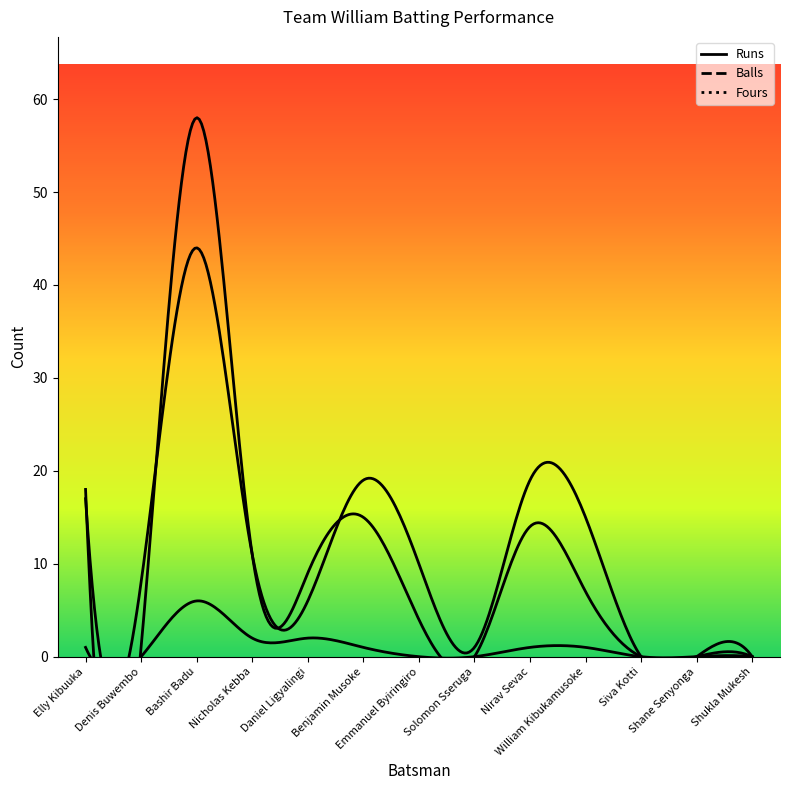

Does the chart have visible grid lines?

No